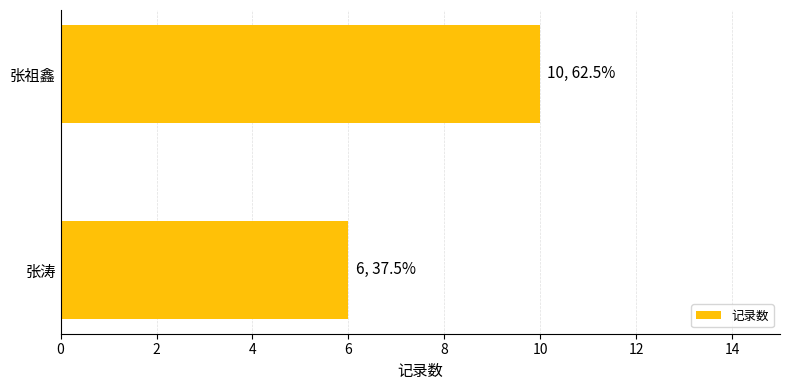

Are the bars grouped side by side (vs. stacked)?

No